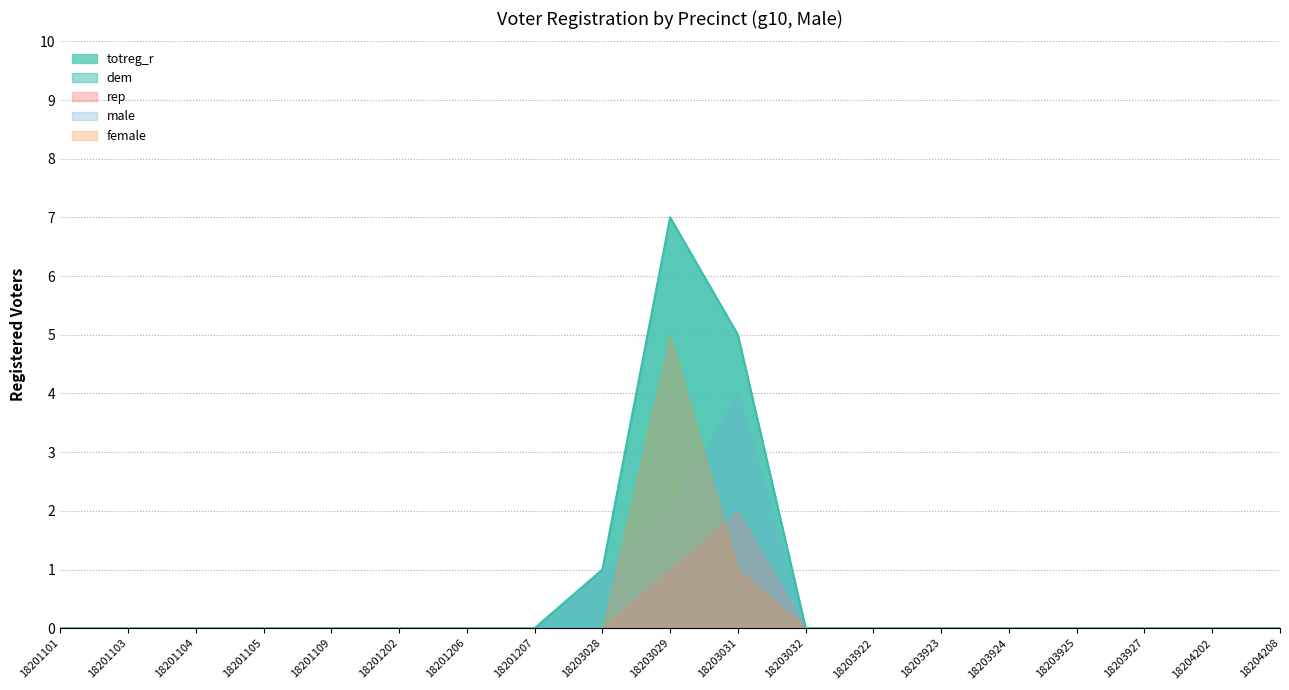

At which label does male reach its peak?

18203031